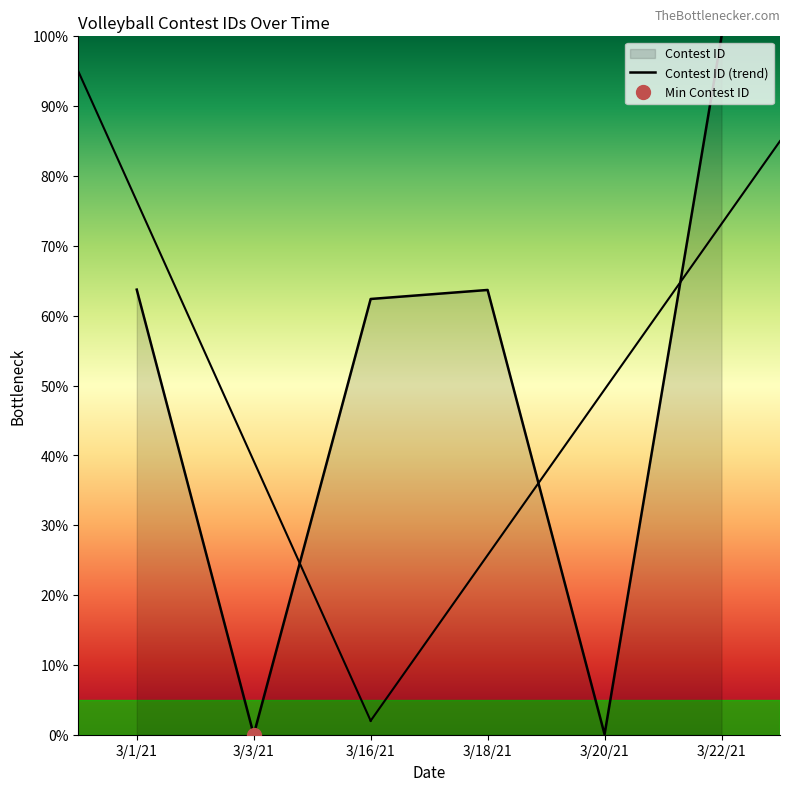

List the labels in order of value, smallest first.

3/3/21, 3/20/21, 3/16/21, 3/18/21, 3/1/21, 3/22/21